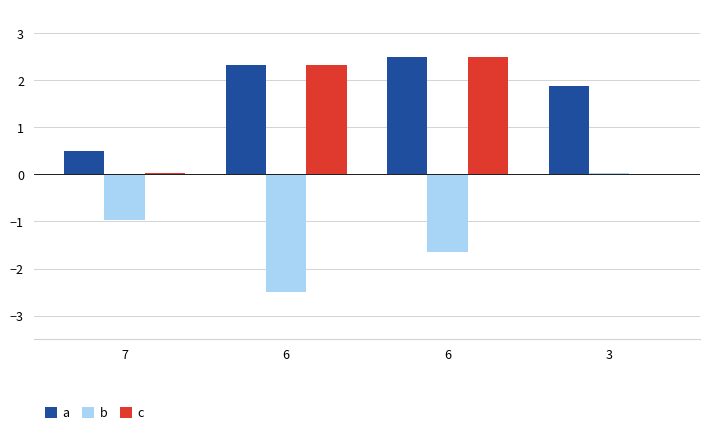

What is the minimum value for b?

-2.5